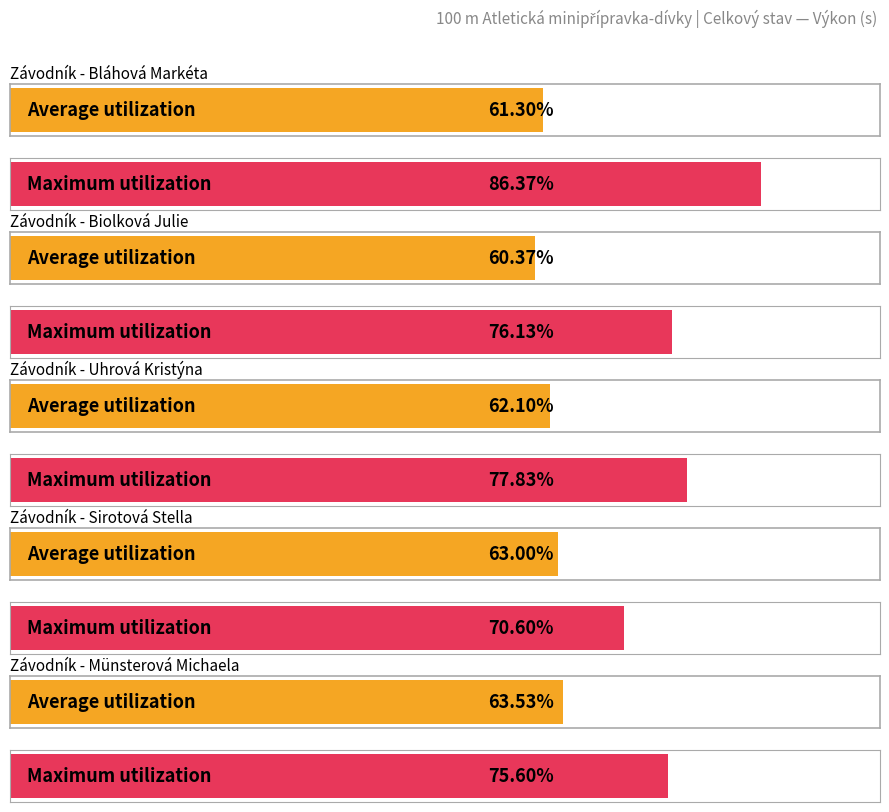

Which category has the highest value across all series?

Bláhová Markéta